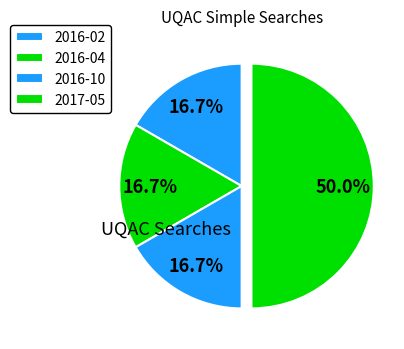

Count the number of slices in the pie.

4